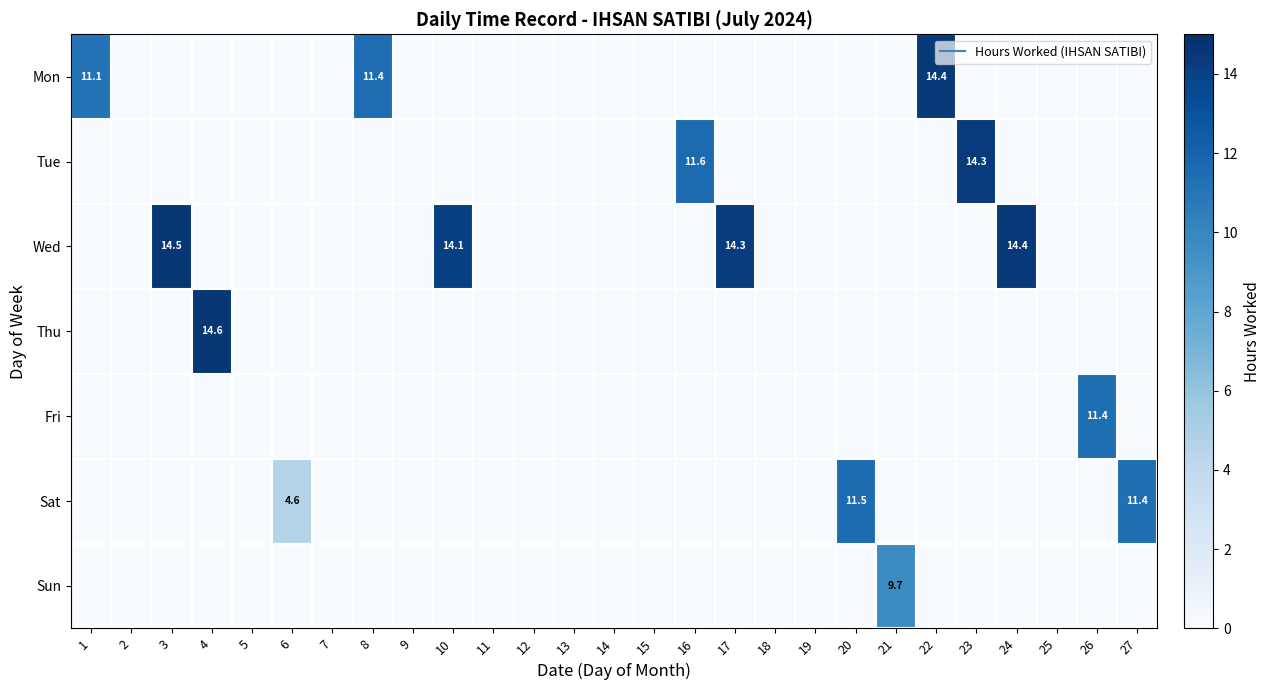

What is the difference between the highest and lowest values at 24?

14.4